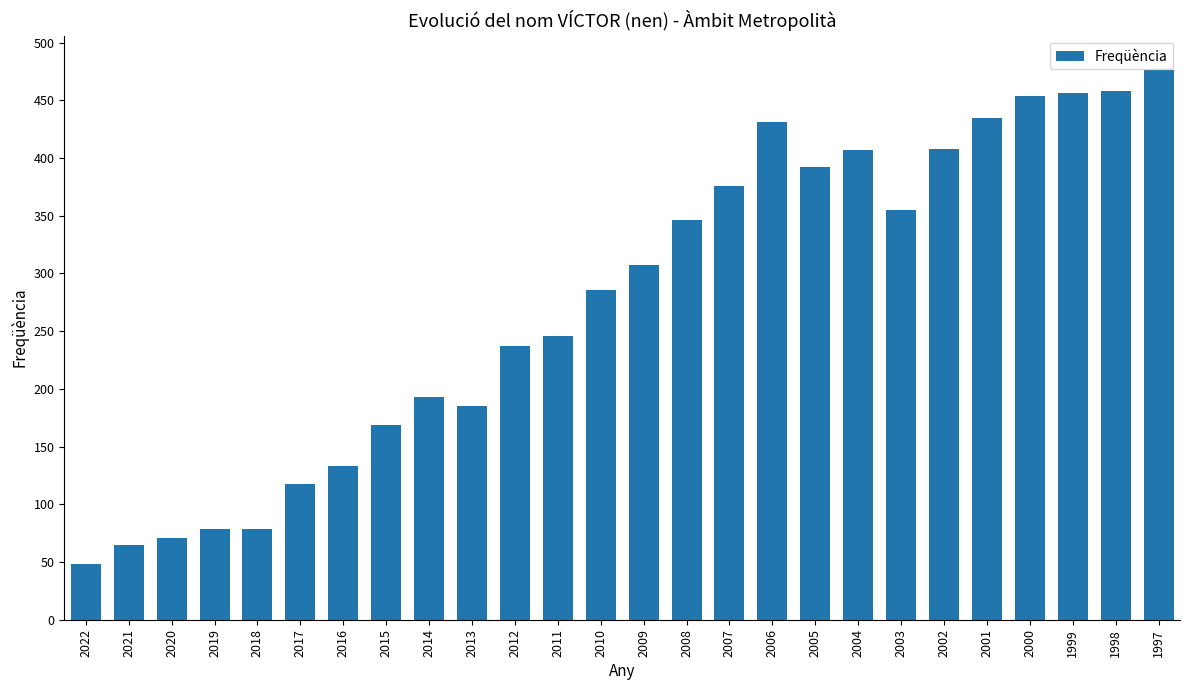

How many data points does each series have?

26